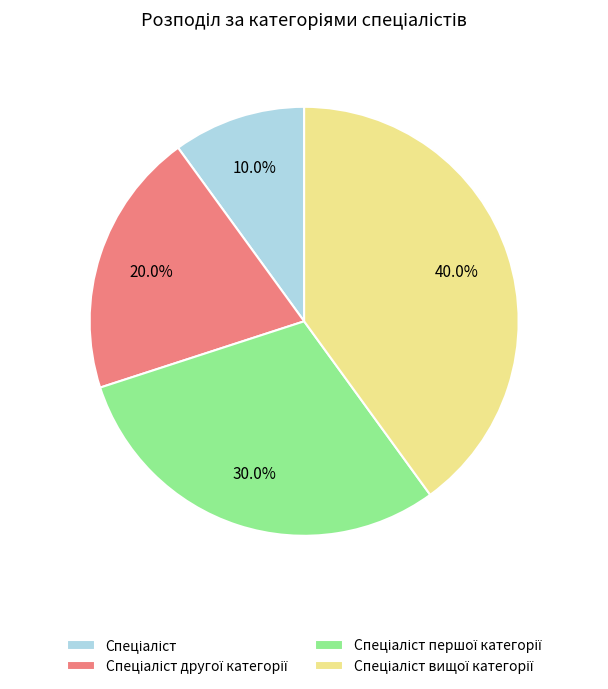

Is there any slice that represents more than half of the pie?

No